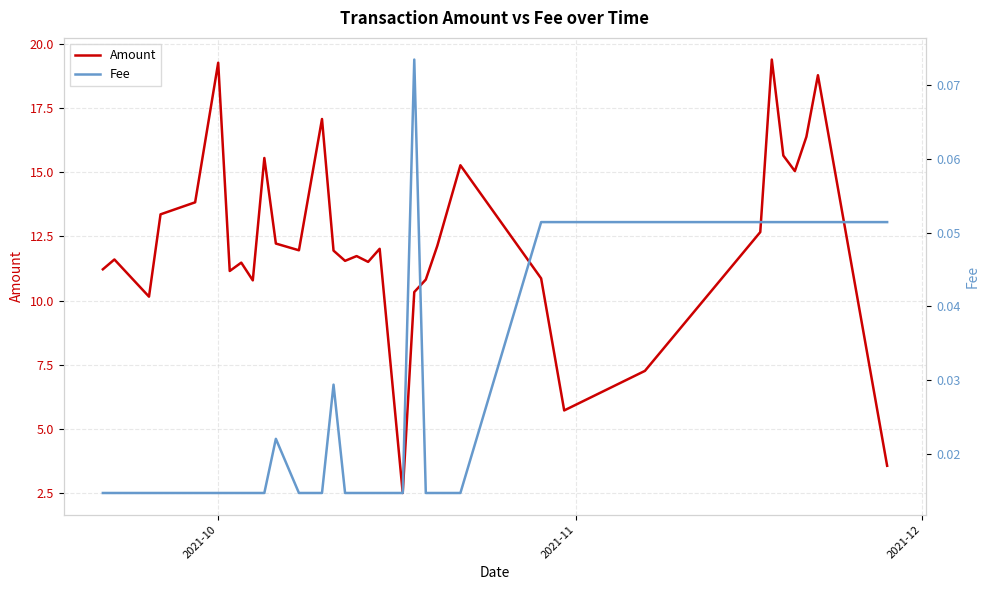

What is the minimum value for Amount?

2.5